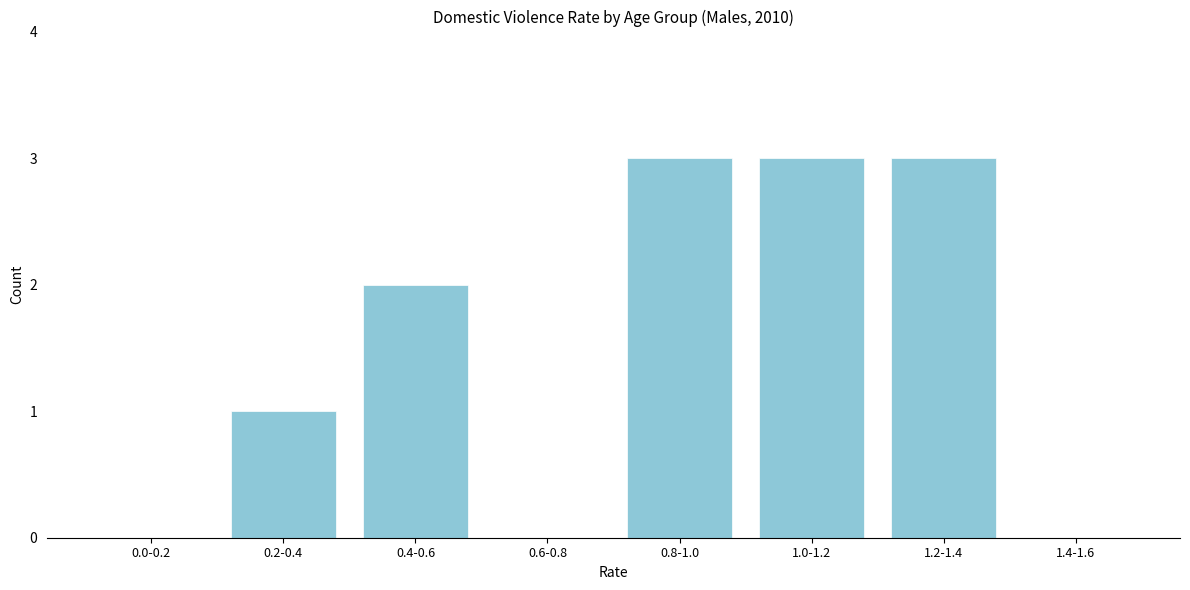

Reading left to right, list all the values displayed in this chart.

0.0-0.2=0	0.2-0.4=1	0.4-0.6=2	0.6-0.8=0	0.8-1.0=3	1.0-1.2=3	1.2-1.4=3	1.4-1.6=0